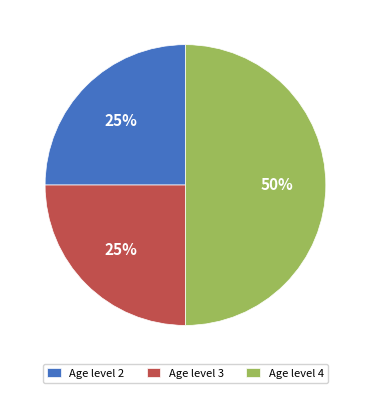

Does Age level 3 account for over 50% of the chart?

No